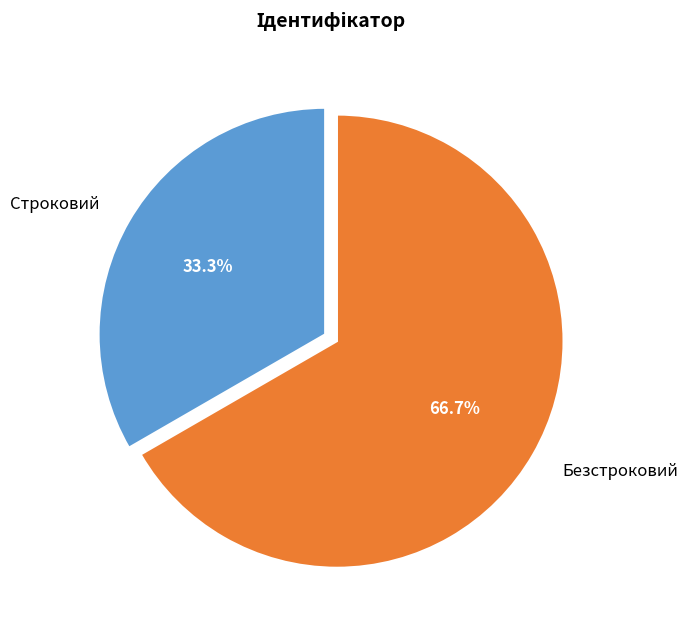

To the nearest percent, what portion does Безстроковий represent?

67%